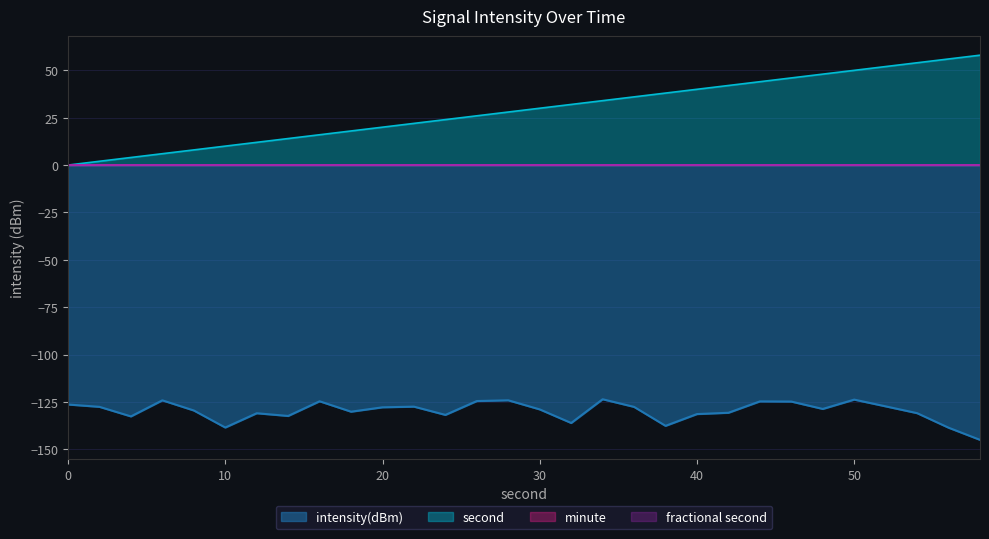

List the labels in order of second value, largest first.

58, 56, 54, 52, 50, 48, 46, 44, 42, 40, 38, 36, 34, 32, 30, 28, 26, 24, 22, 20, 18, 16, 14, 12, 10, 8, 6, 4, 2, 0